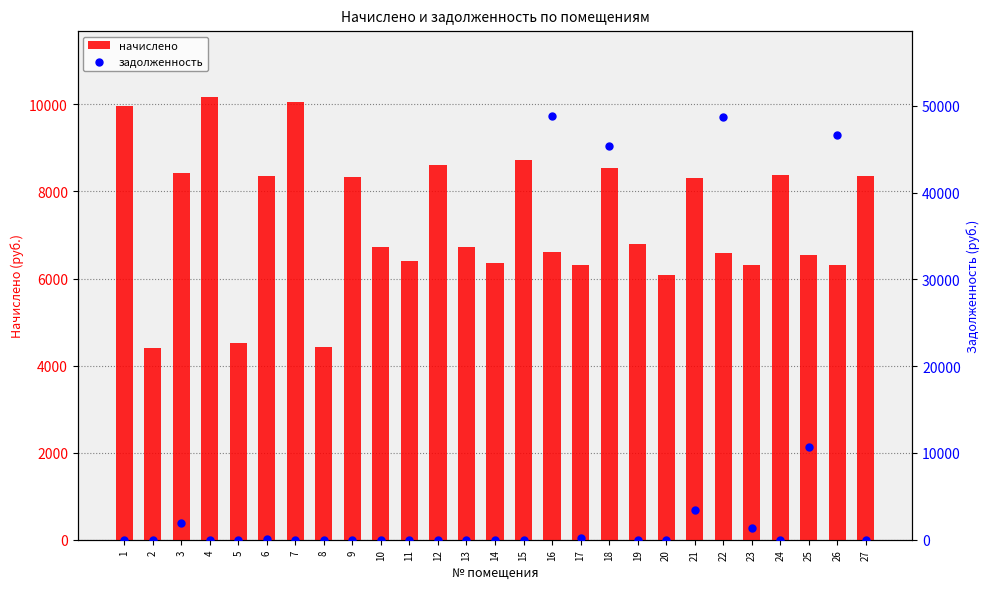

What is the total value across all series at 23?

7726.6